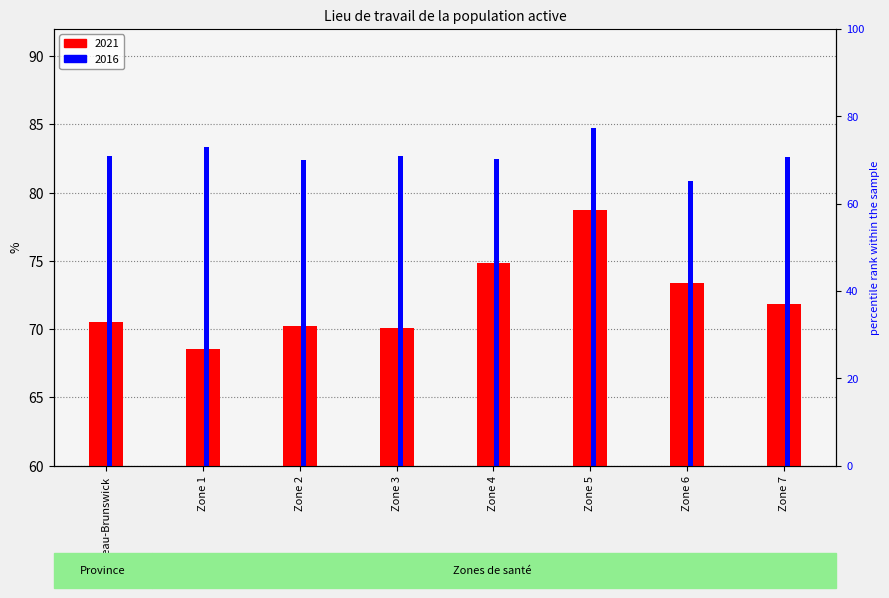

What is the label of the 3rd bar from the right?

Zone 5